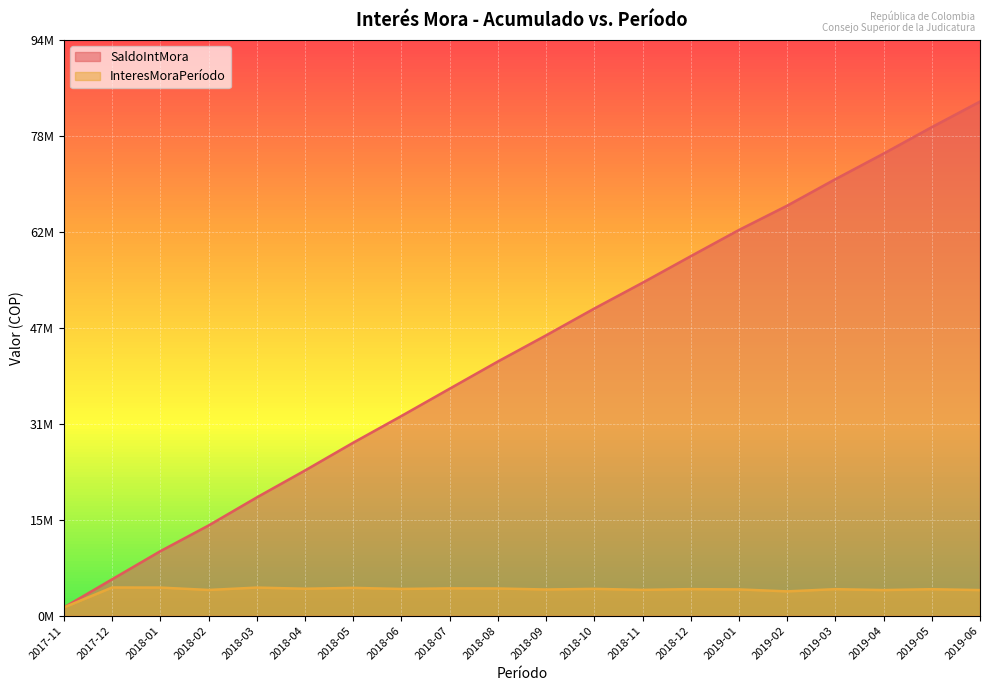

Which category has the highest value across all series?

2019-06